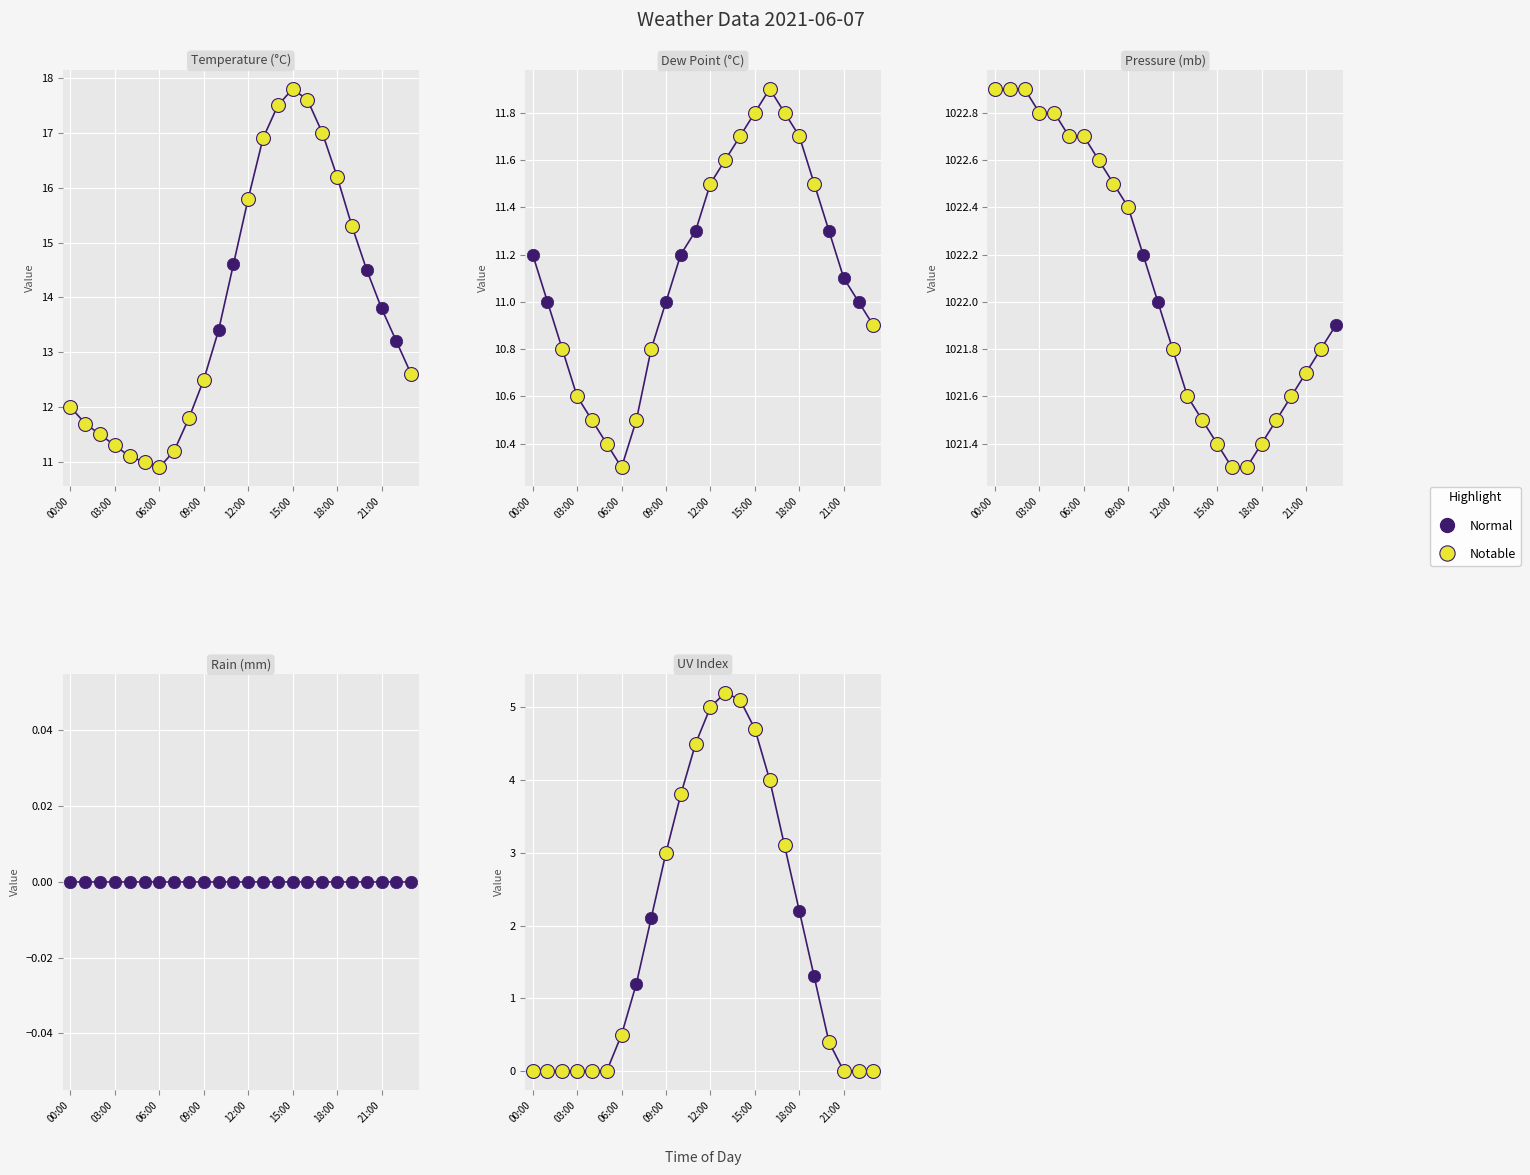

What is the total value across all series at 23:00?

1045.4